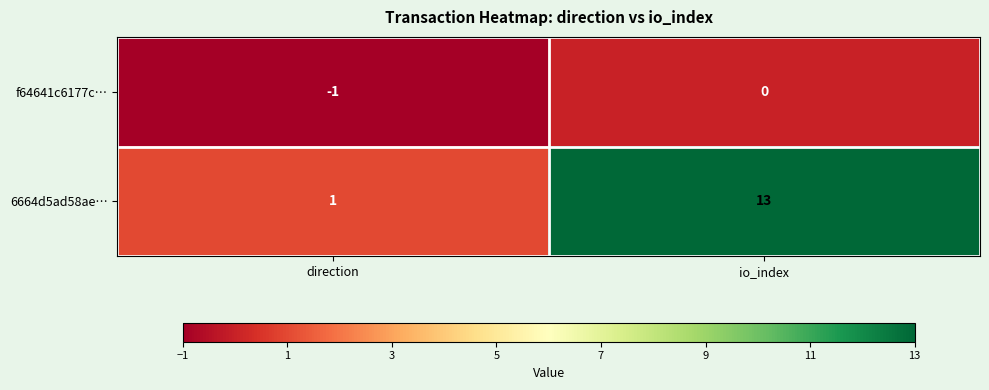

Between direction and io_index, which series saw the biggest shift?

6664d5ad58ae…